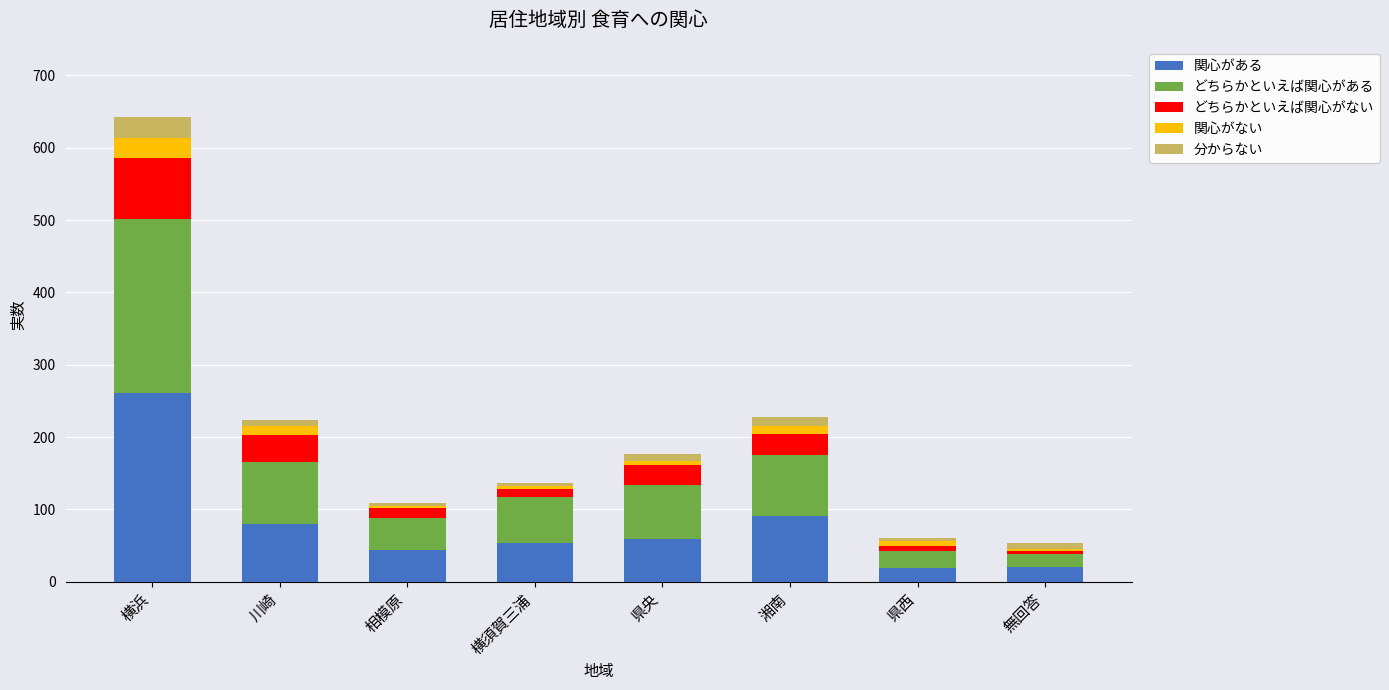

What is the maximum value for 関心がある?

261